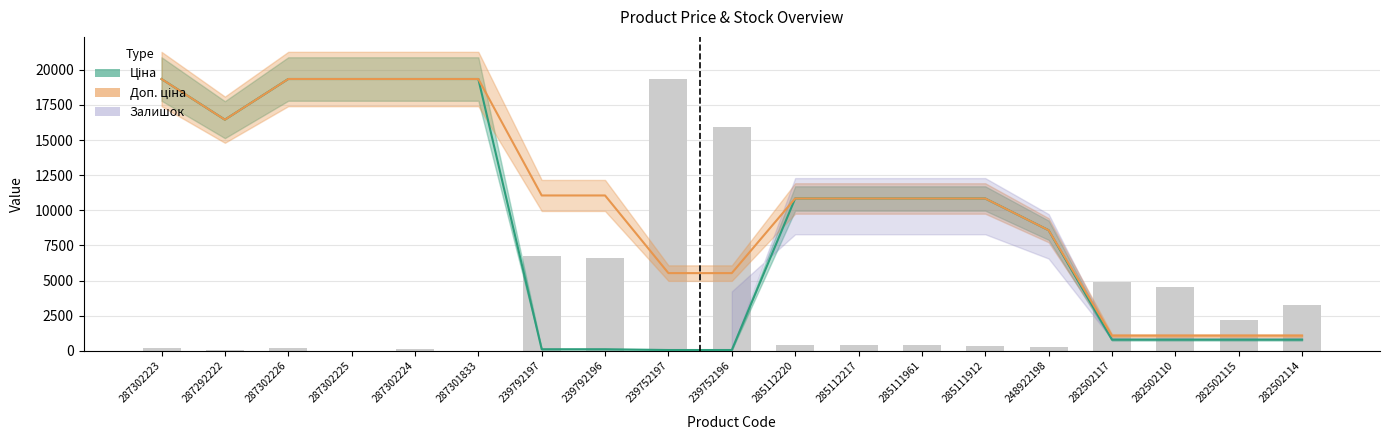

Reading left to right, list all the values displayed in this chart.

182.9	68.6	182.9	0.0	160.0	0.0	6744.9	6630.6	19320.2	15959.2	388.7	388.7	388.7	343.0	251.5	4915.8	4572.8	2172.1	3269.6